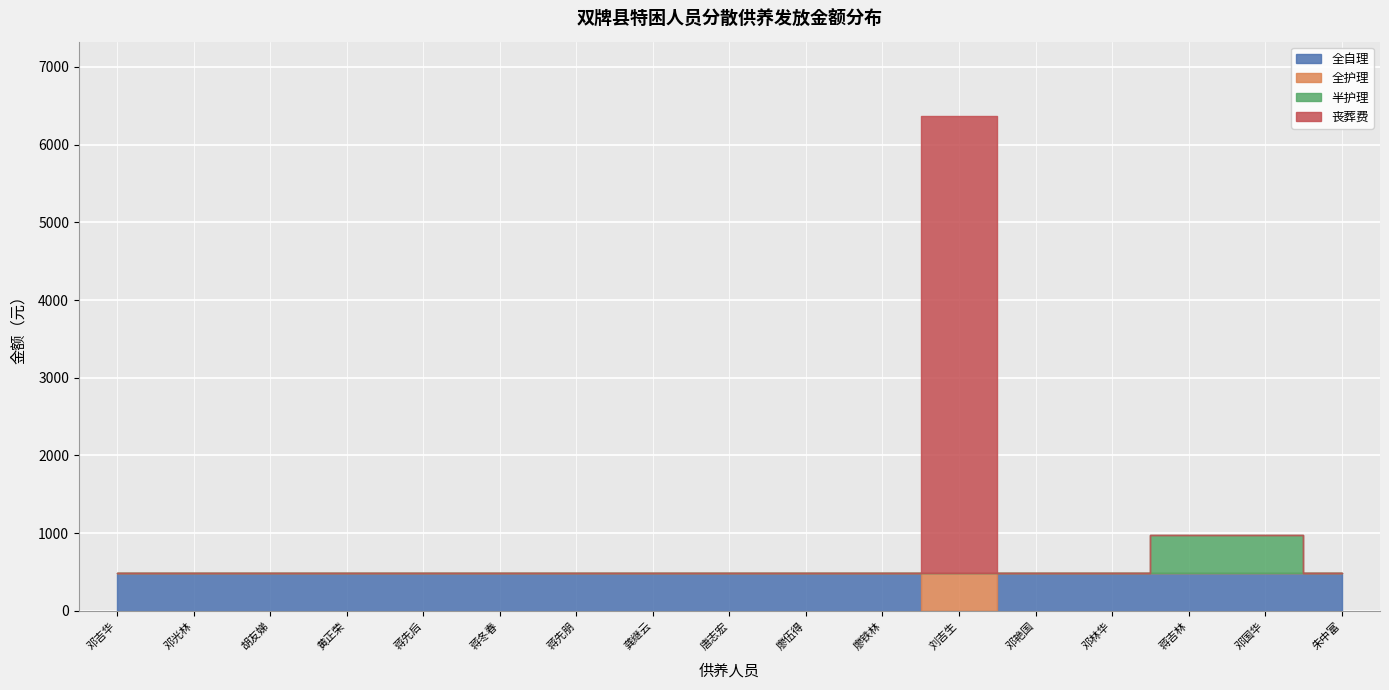

Which series changed the most between 廖铁林 and 蒋吉林?

半护理